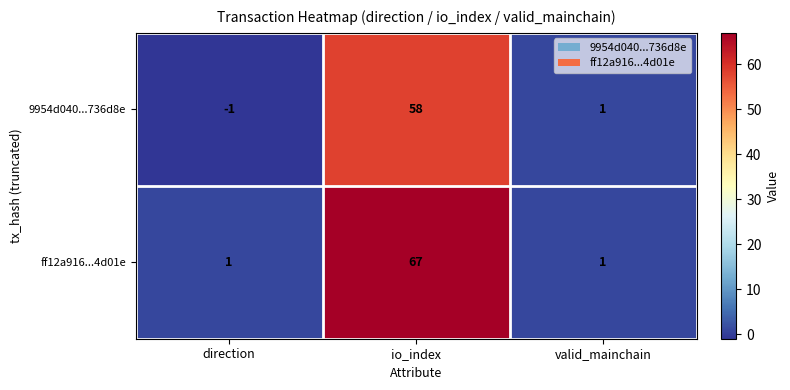

At which category is the sum across all series the highest?

io_index